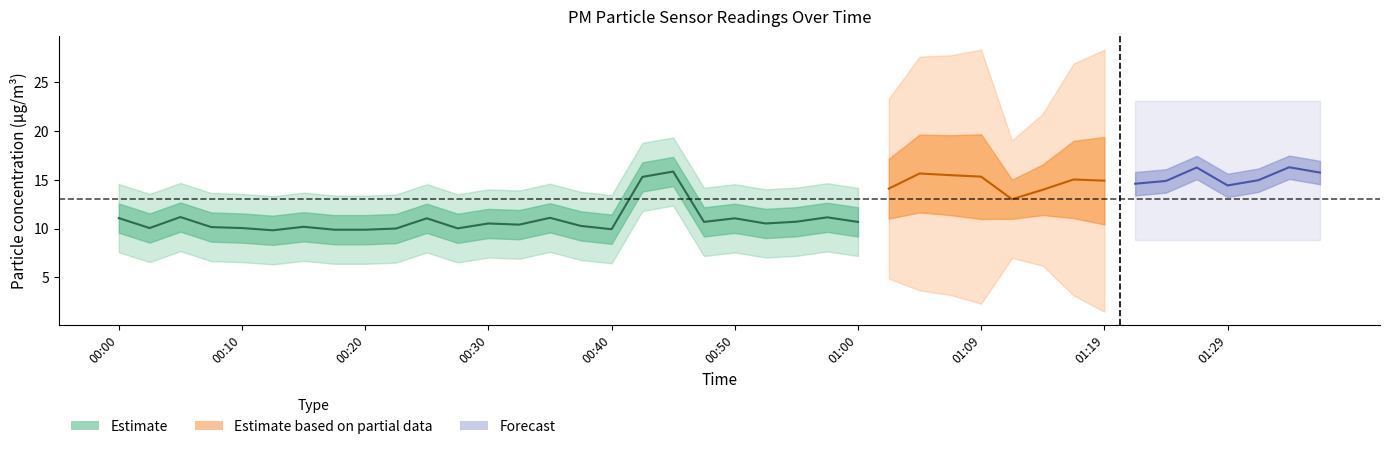

The value of P2 at 00:57 is 11.2. True or false?

True